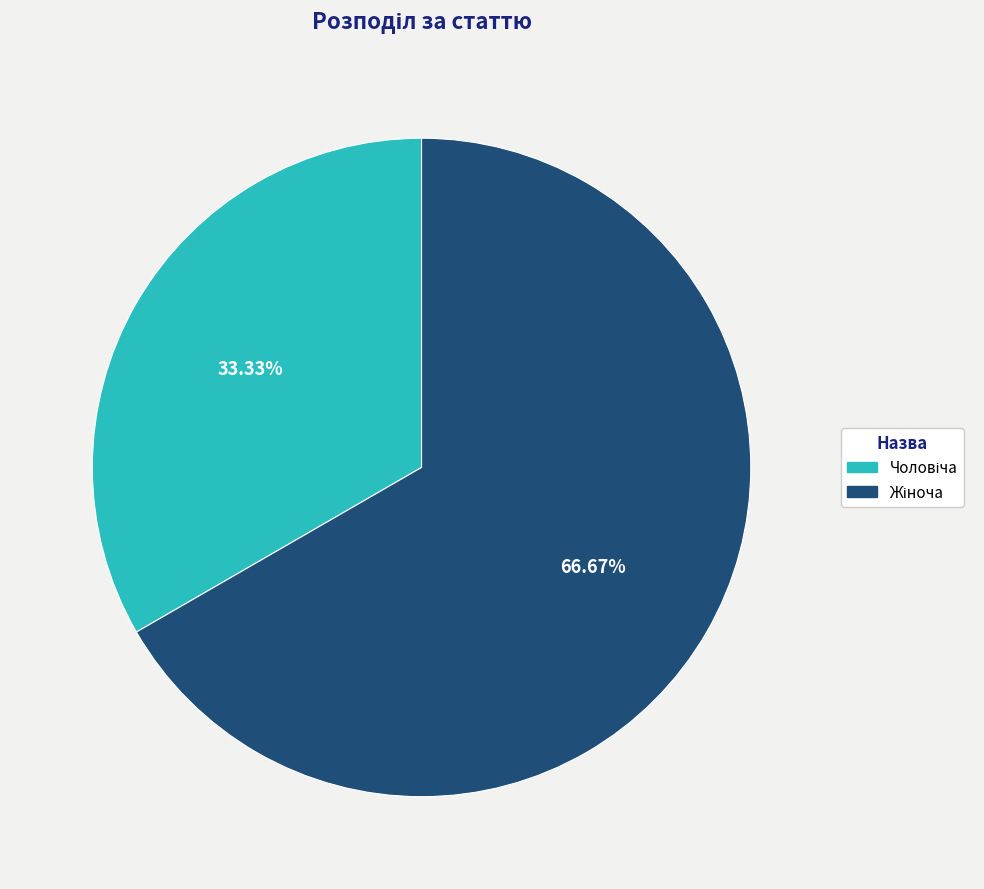

Does any single category account for the majority?

Yes